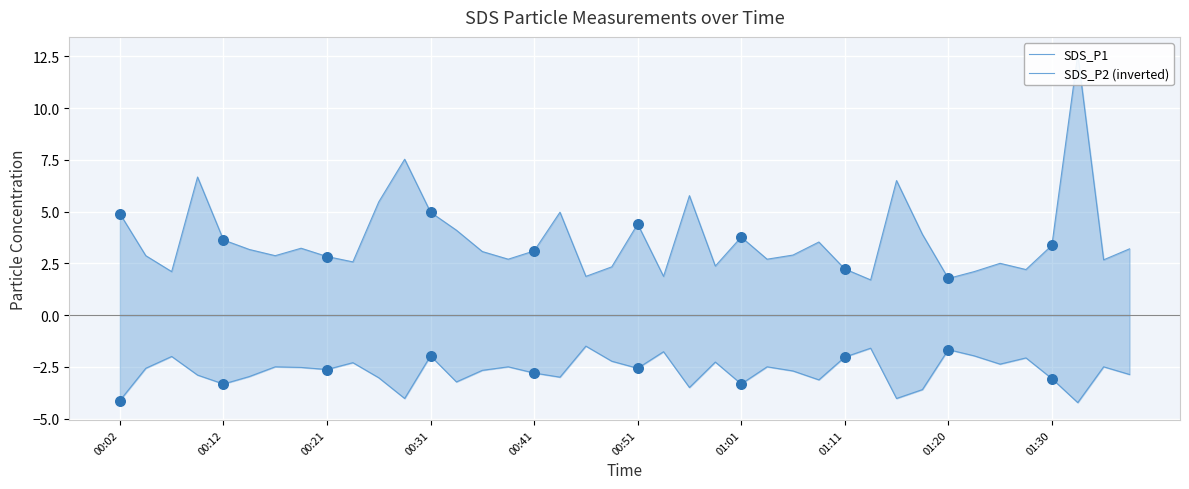

At which category is the sum across all series the highest?

37